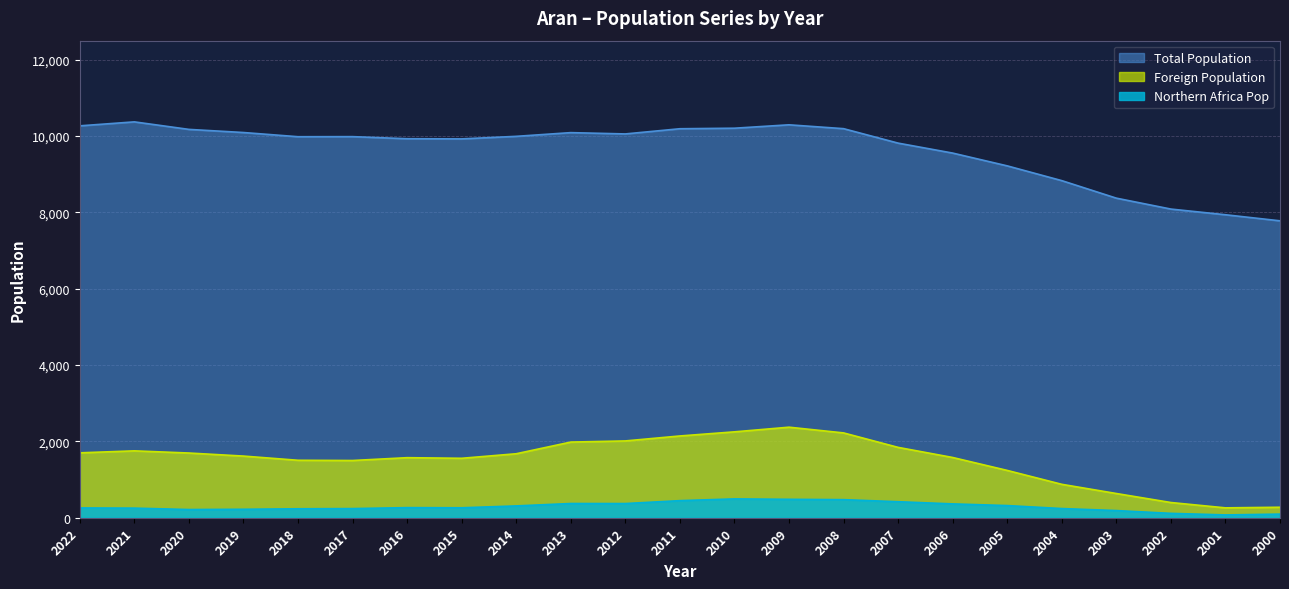

Reading left to right, list all the values displayed in this chart.

Total Population: 2022=10268	2021=10372	2020=10175	2019=10093	2018=9983	2017=9985	2016=9930	2015=9926	2014=9993	2013=10090	2012=10056	2011=10192	2010=10206	2009=10295	2008=10194	2007=9815	2006=9554	2005=9219	2004=8832	2003=8373	2002=8087	2001=7938	2000=7779
Foreign Population: 2022=1699	2021=1751	2020=1694	2019=1614	2018=1504	2017=1498	2016=1572	2015=1556	2014=1675	2013=1981	2012=2011	2011=2141	2010=2249	2009=2371	2008=2221	2007=1842	2006=1577	2005=1238	2004=874	2003=633	2002=397	2001=257	2000=273
Northern Africa Pop: 2022=255	2021=250	2020=213	2019=220	2018=233	2017=238	2016=263	2015=259	2014=308	2013=371	2012=370	2011=446	2010=492	2009=481	2008=472	2007=418	2006=361	2005=317	2004=239	2003=186	2002=113	2001=72	2000=93